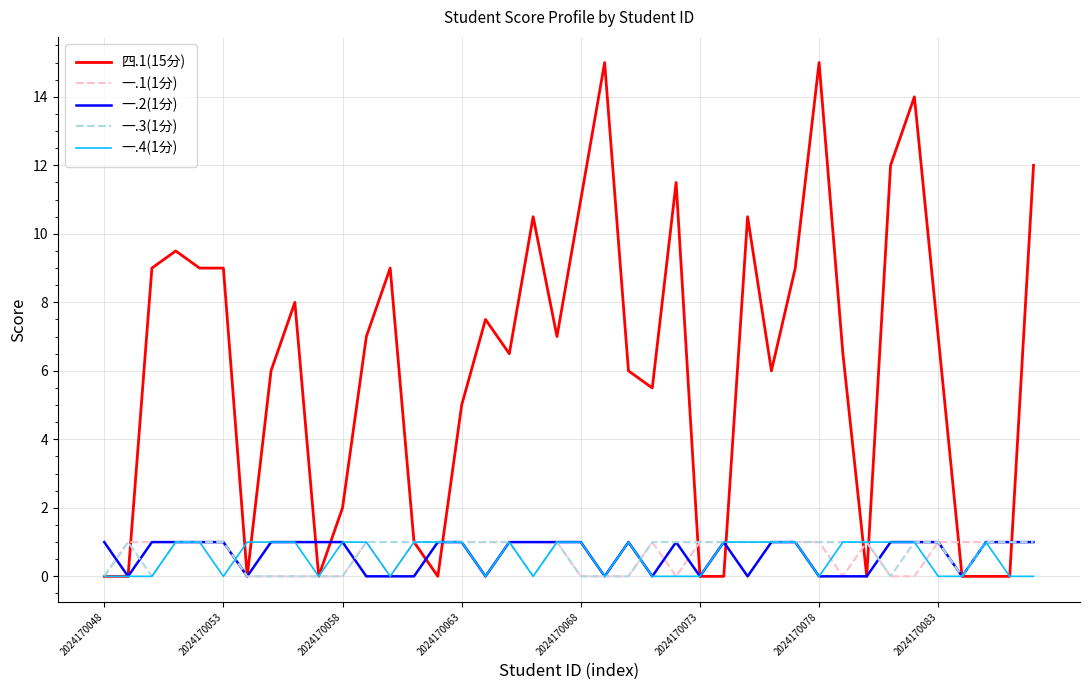

Does the chart display data point markers on the line(s)?

No